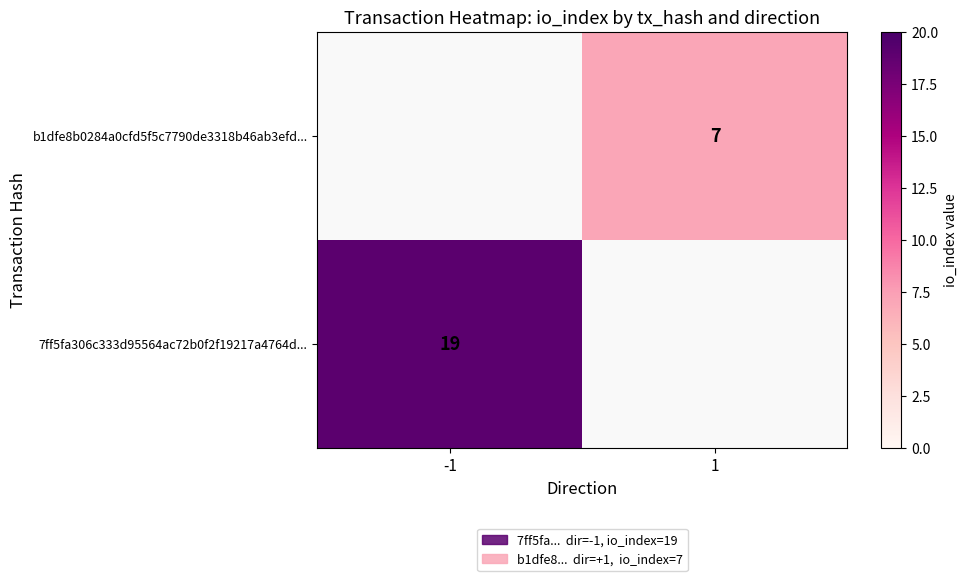

At which category does the chart reach its peak across all series?

-1